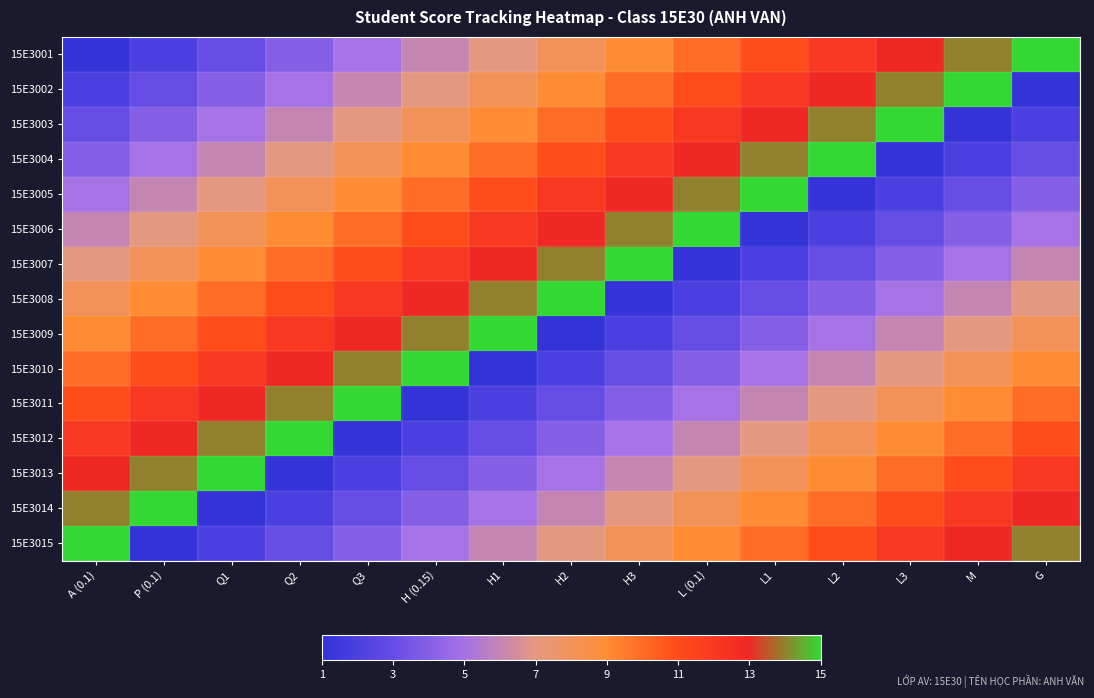

List the series in order of their peak value, lowest first.

15E3001, 15E3002, 15E3003, 15E3004, 15E3005, 15E3006, 15E3007, 15E3008, 15E3009, 15E3010, 15E3011, 15E3012, 15E3013, 15E3014, 15E3015